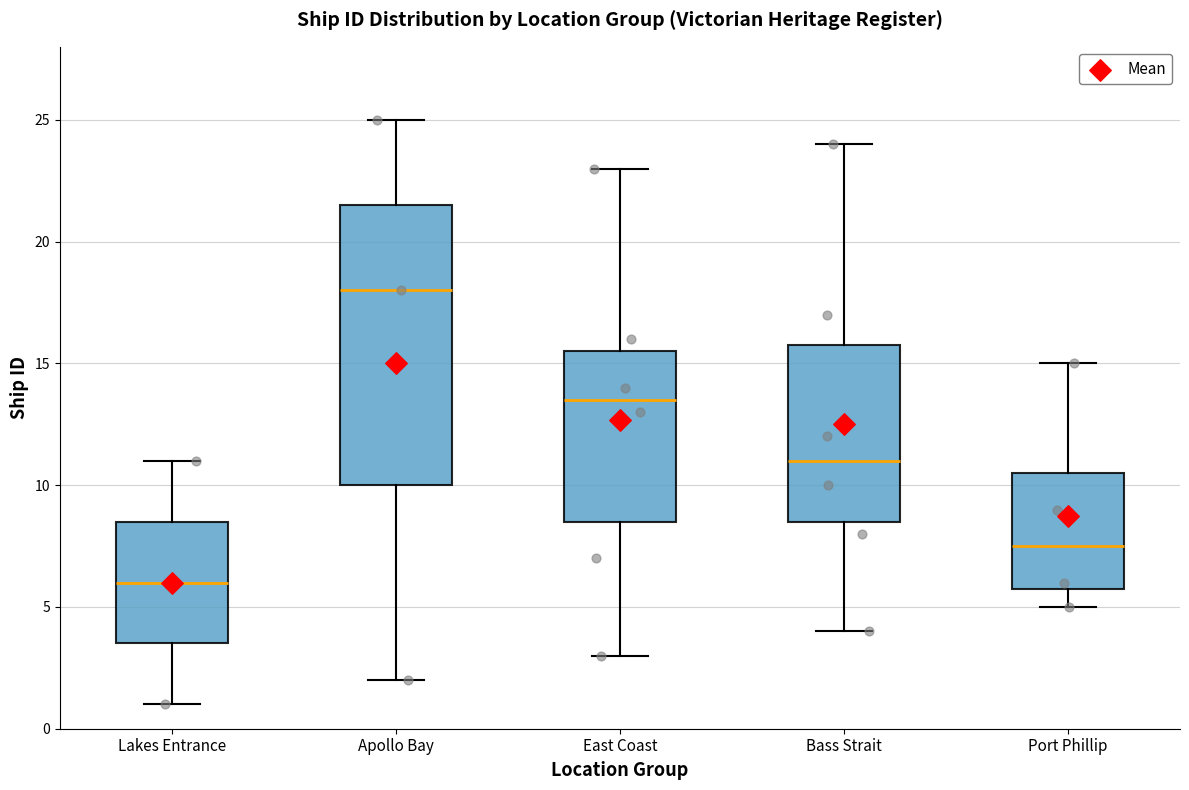

Where does the upper whisker of the box for Apollo Bay end on the y-axis? The values are not printed on the chart, so give them approximately, as read against the axis.

25.0